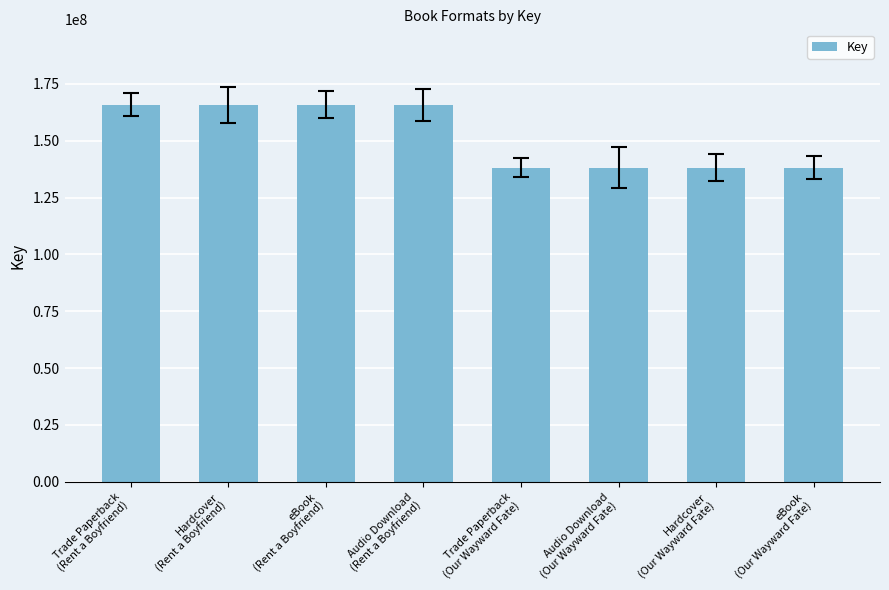

What is the value of the 4th bar from the left?

165823112